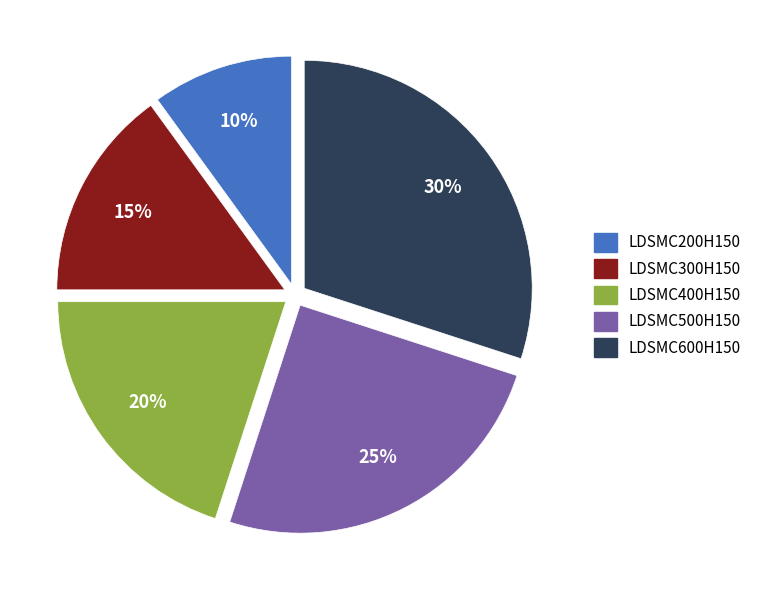

What percentage is the LDSMC200H150 slice, to the nearest percent?

10%